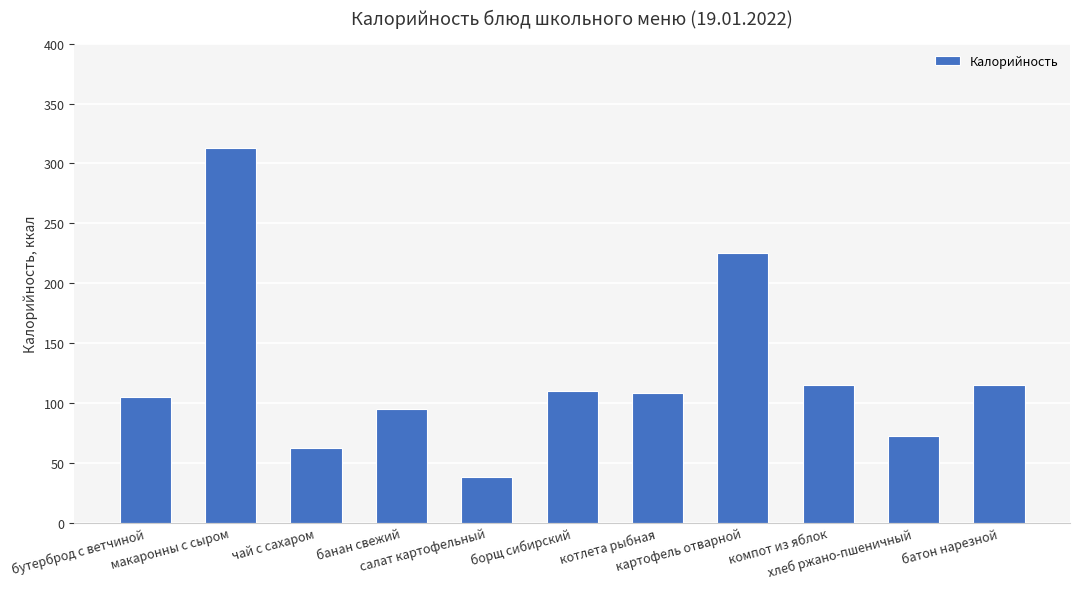

What is the minimum value shown in the chart?

38